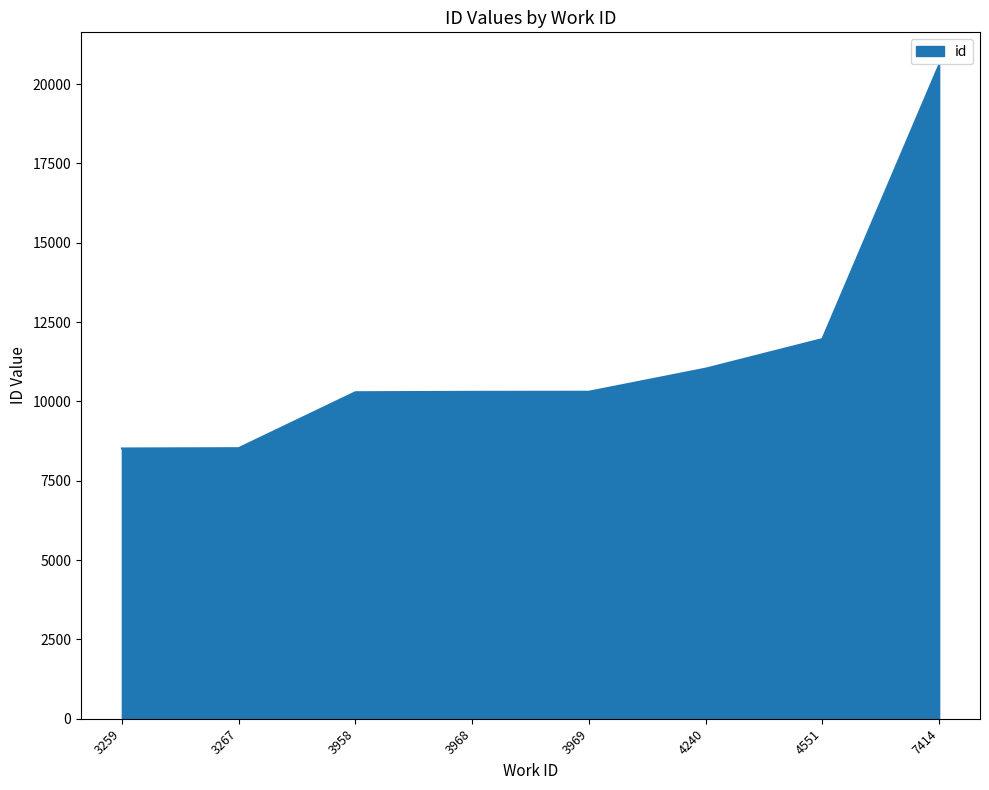

How many lines are shown in the chart?

1